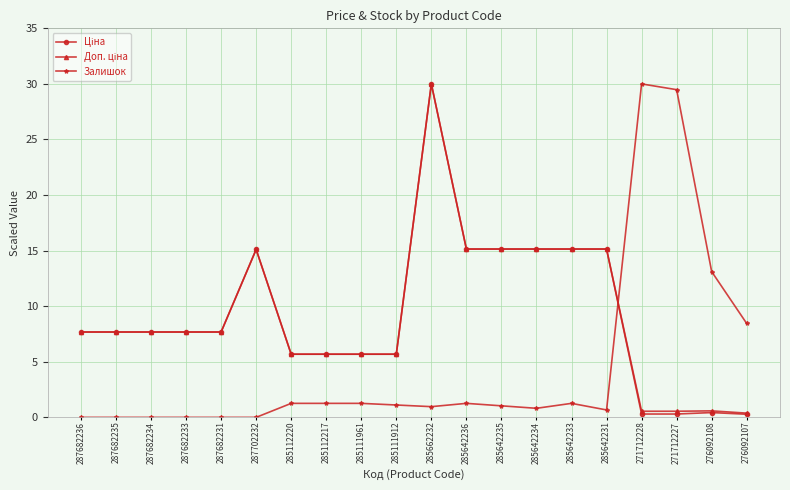

What is the maximum value shown in the chart?

30.0